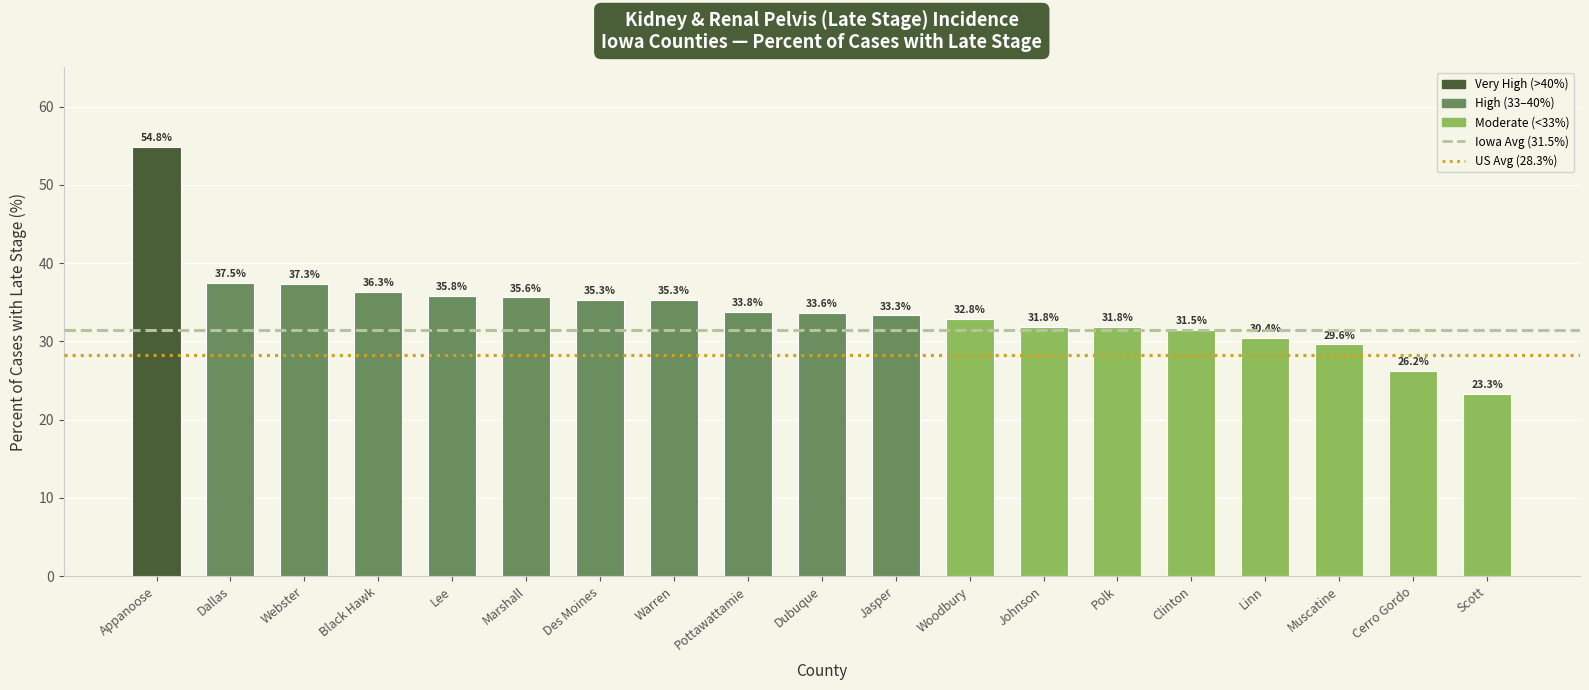

True or false: the data shows 47.3 at Lee.

False